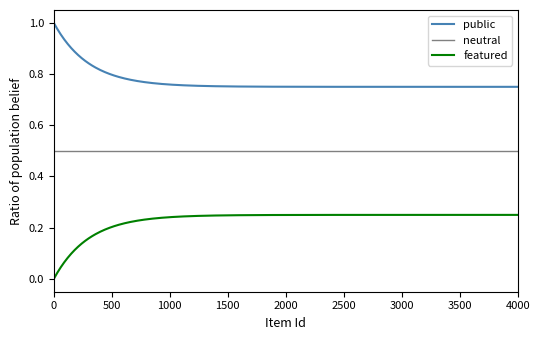

Rank the series by their maximum value, from lowest to highest.

featured, neutral, public